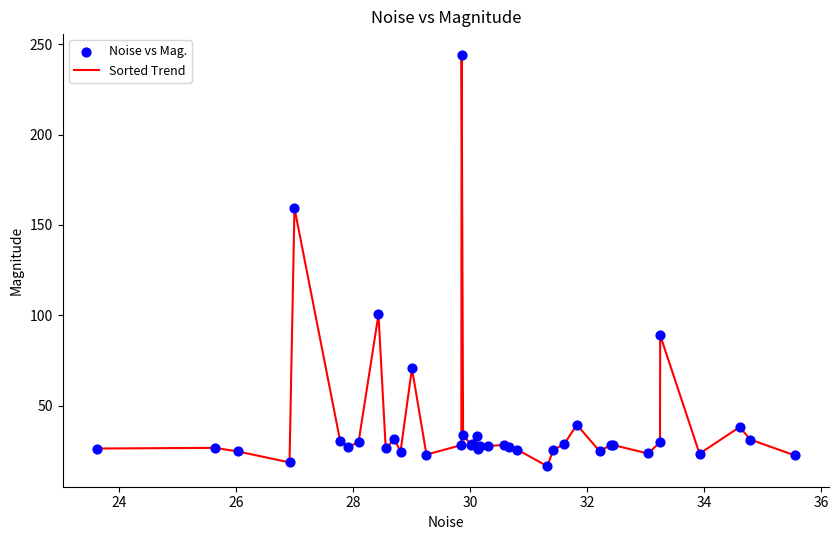

What is the difference between the maximum and minimum values?

227.7